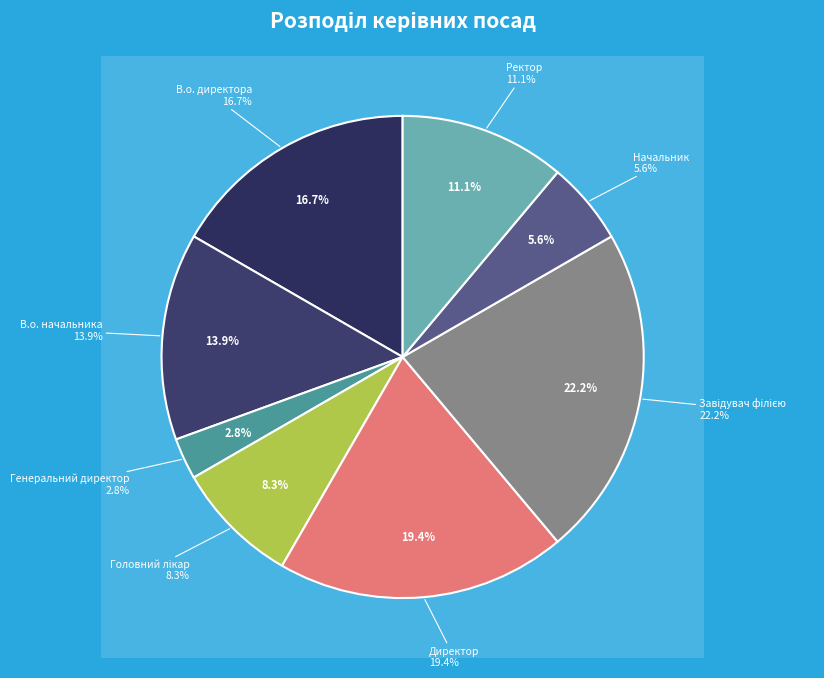

To the nearest percent, what is the difference between the largest and smallest slice percentages?

19%